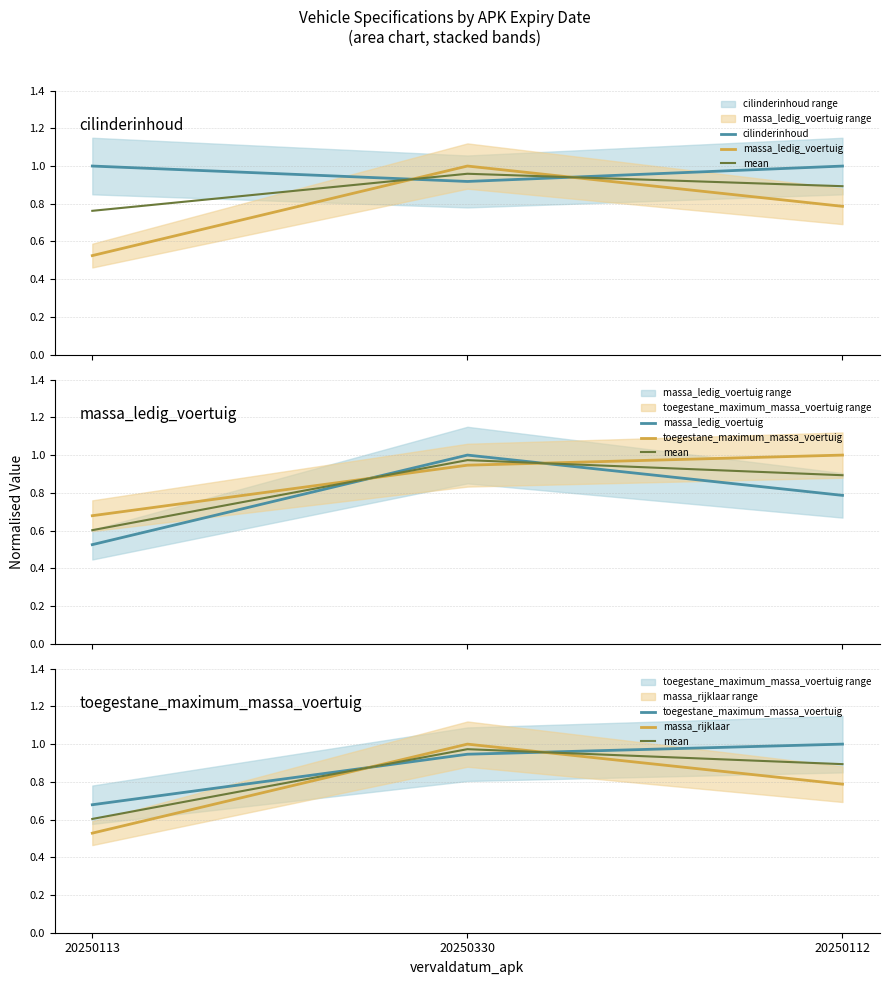

Reading right to left, extract all data points from this chart.

cilinderinhoud: 1.0	0.9	1.0
massa_ledig_voertuig: 0.8	1.0	0.5
mean: 0.9	1.0	0.6
toegestane_maximum_massa_voertuig: 1.0	0.9	0.7
massa_rijklaar: 0.8	1.0	0.5